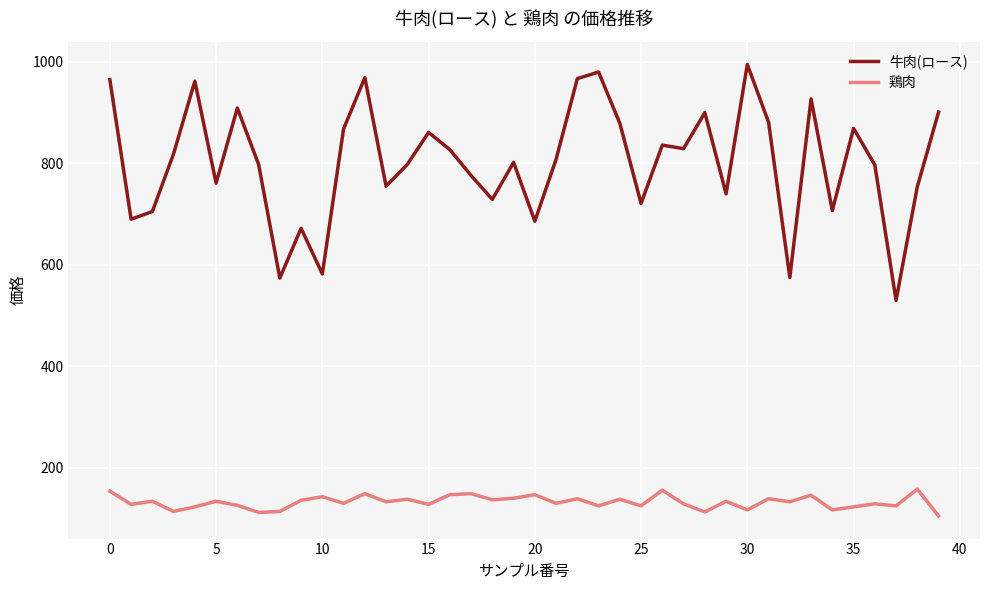

Which series has the largest total across all categories?

牛肉(ロース)